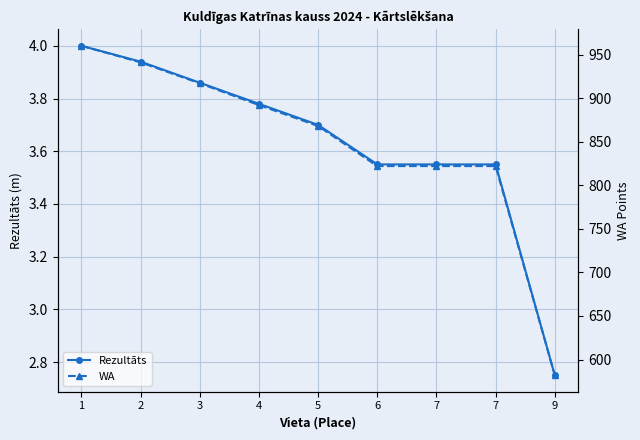

Is this an area chart (filled region under the line)?

No